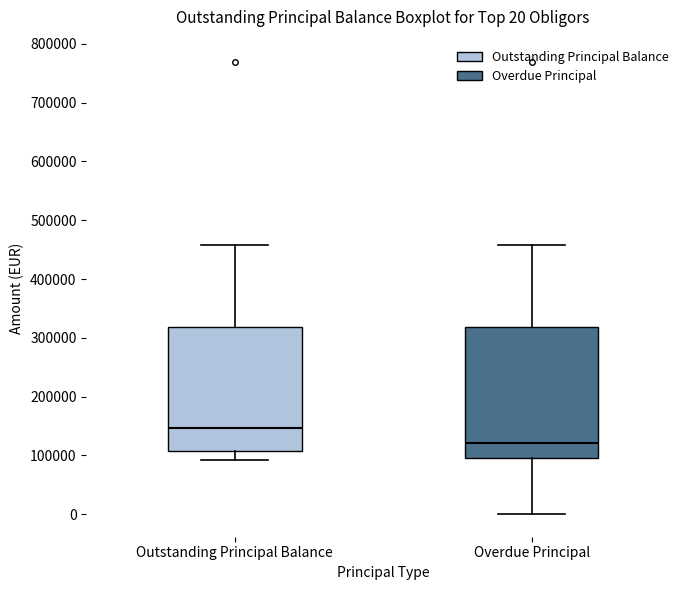

Which box has the lowest median line?

Overdue Principal